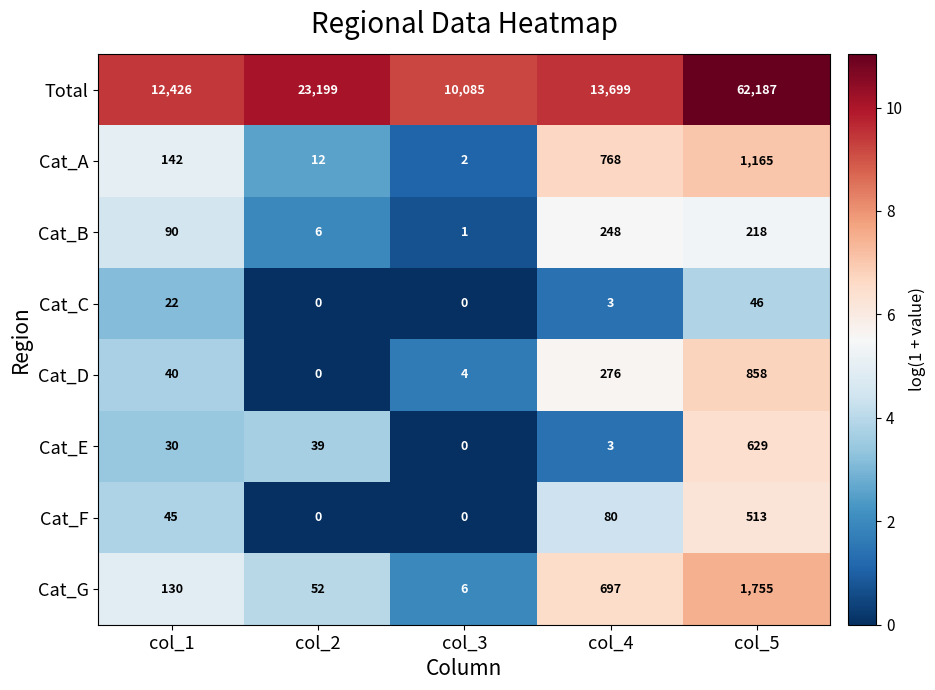

What is the total value across all series at col_2?

23308